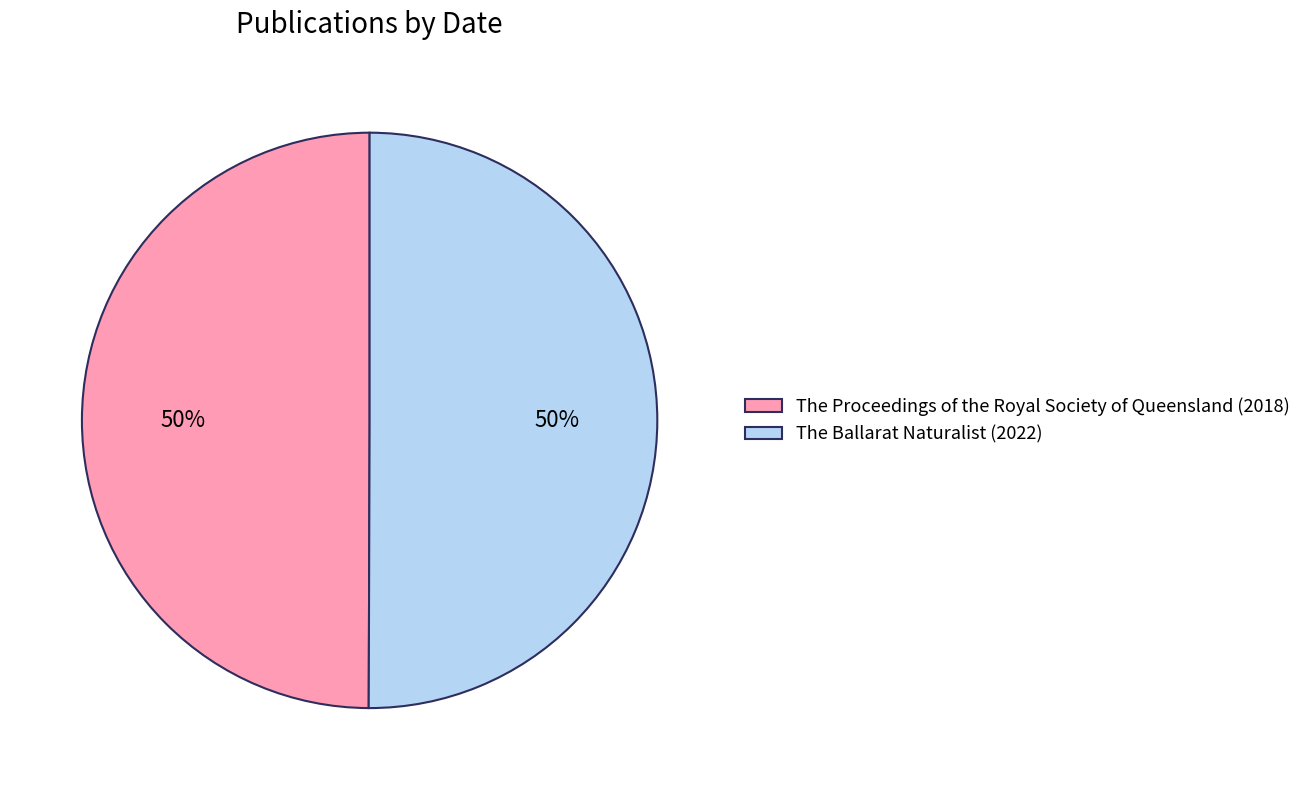

What percentage is the The Ballarat Naturalist (2022) slice, to the nearest percent?

50%